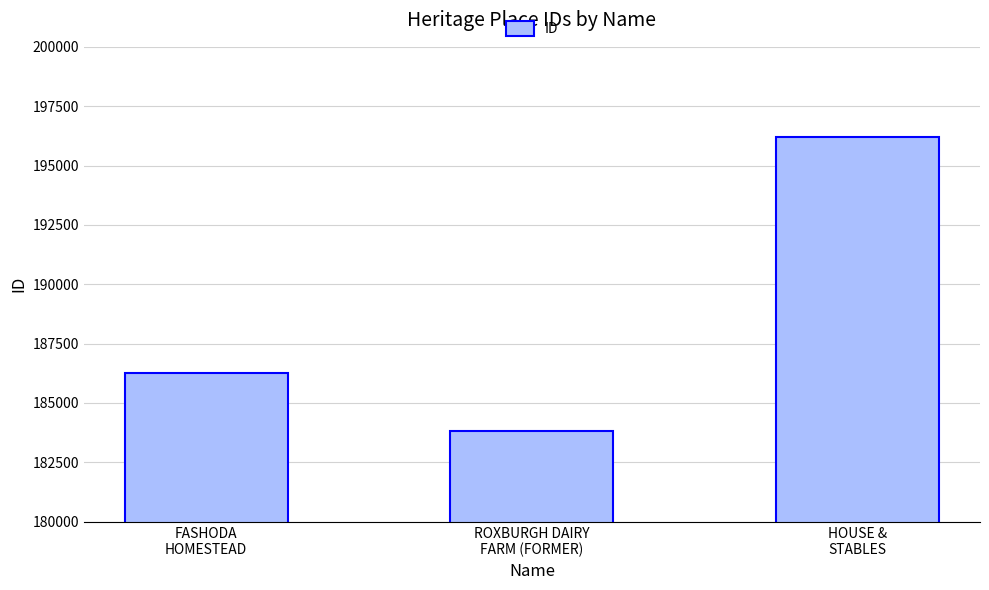

Approximately how many times larger is the value at ROXBURGH DAIRY
FARM (FORMER) compared to HOUSE &
STABLES?

0.9